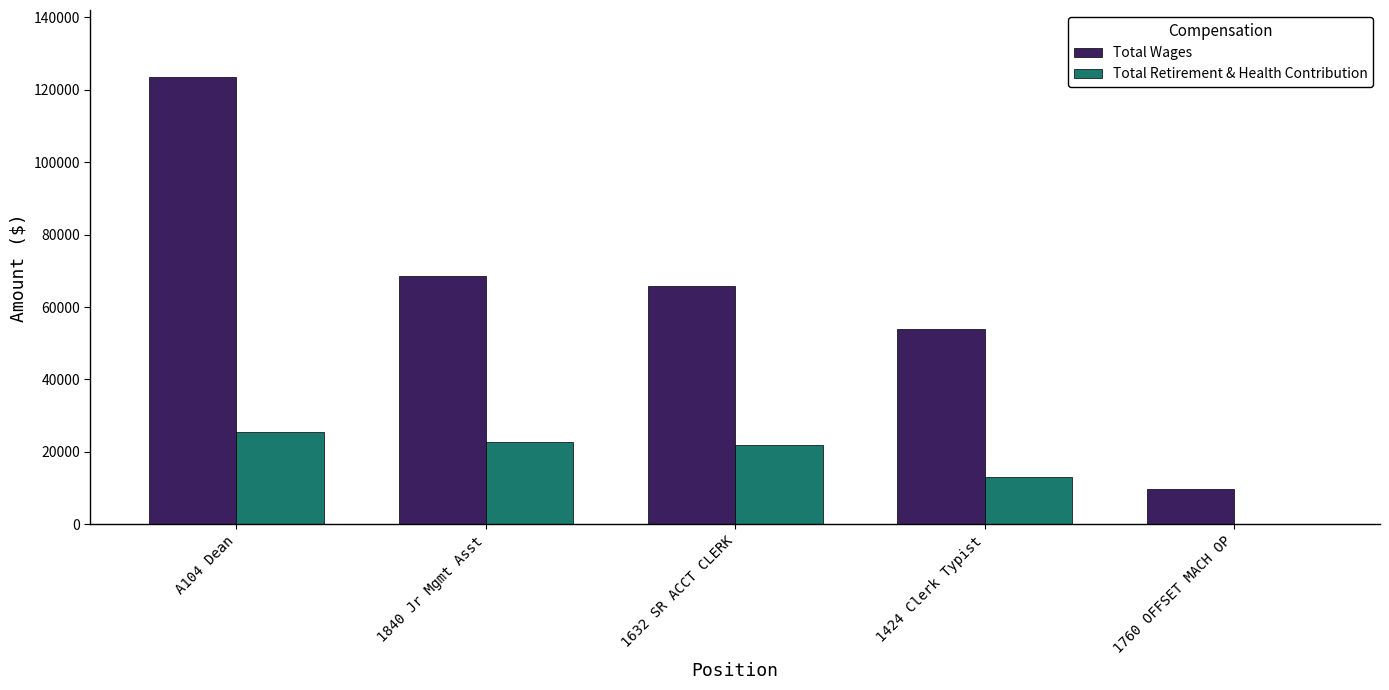

The value of Total Retirement & Health Contribution at 1760 OFFSET MACH OP is -10798. True or false?

False